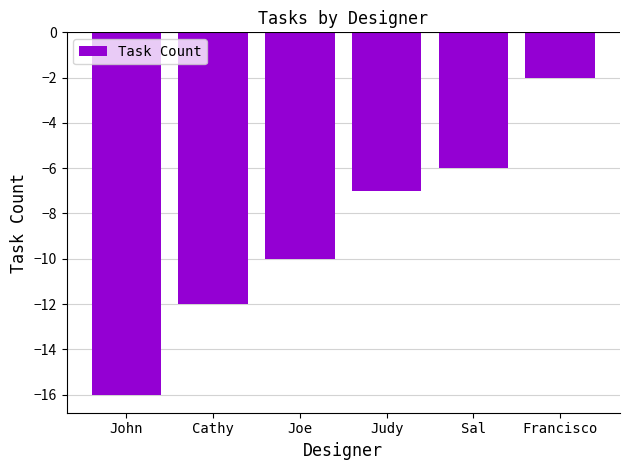

What is the smallest value displayed?

-16